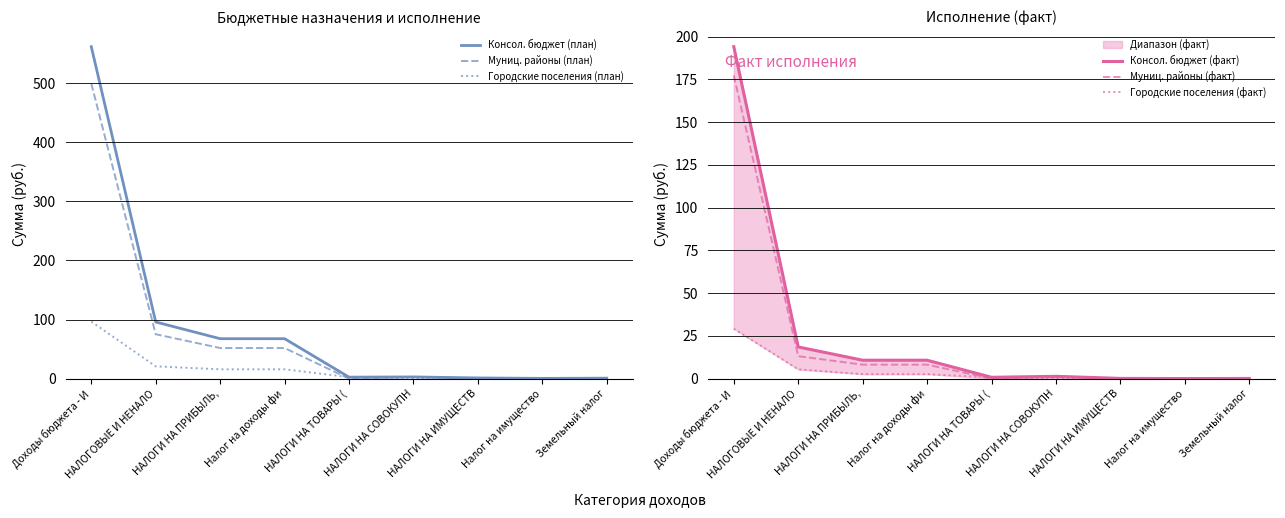

Which category has the highest value in the Муниц. районы (факт) series?

Доходы бюджета - И